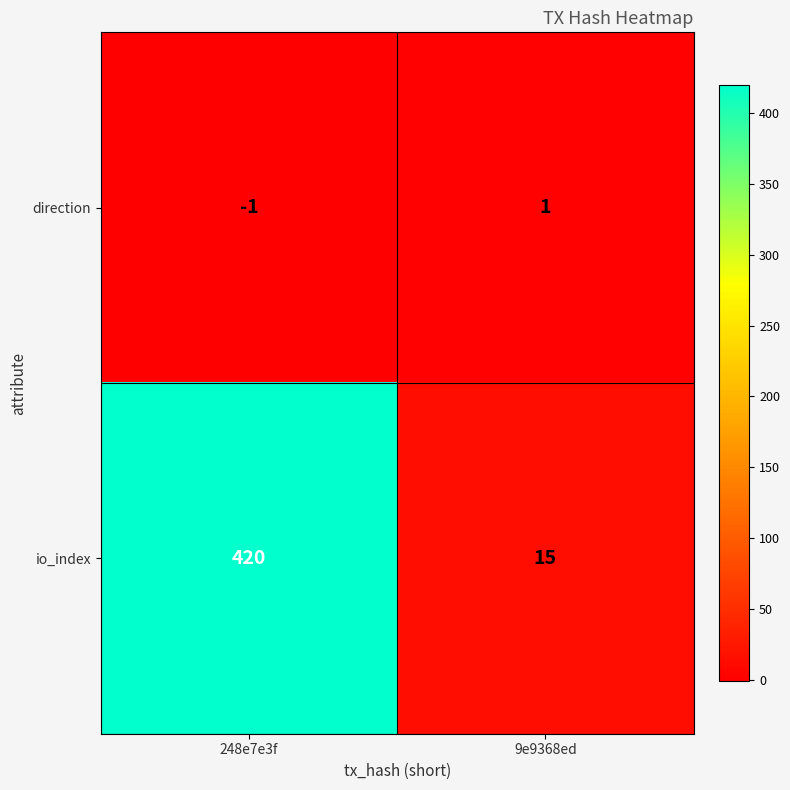

How many data points does each series have?

2